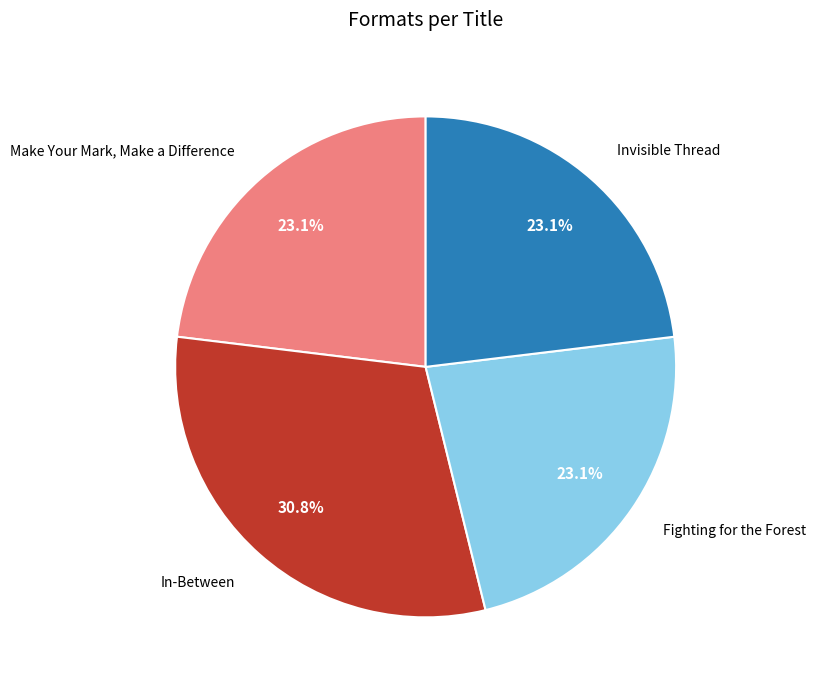

How much of the chart is everything except In-Between?

69.2%